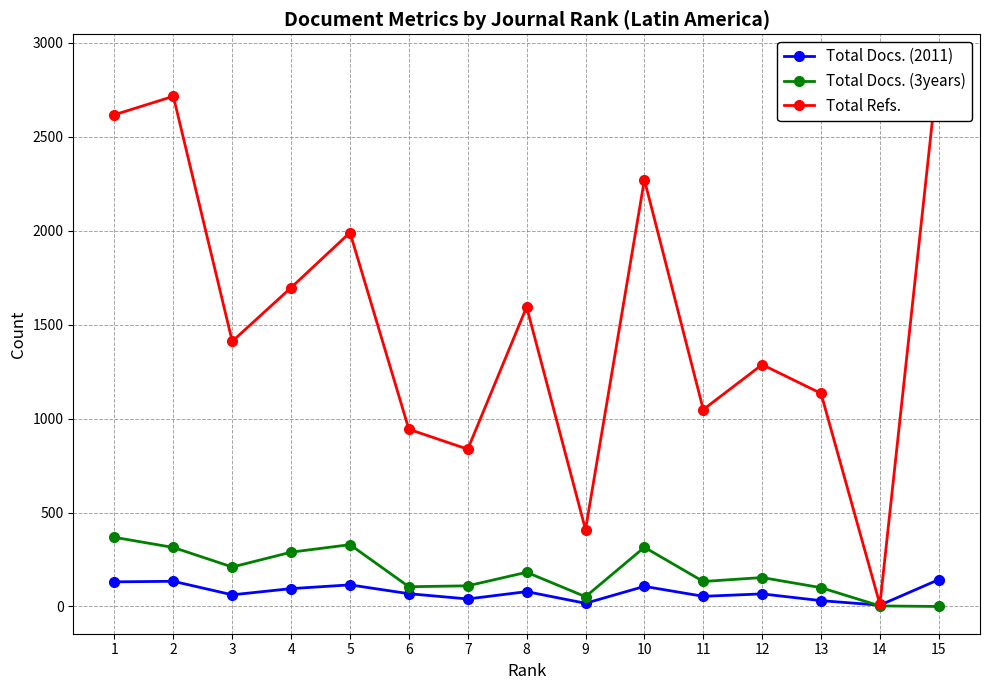

The Total Docs. (2011) series shows 134 at 2. True or false?

True